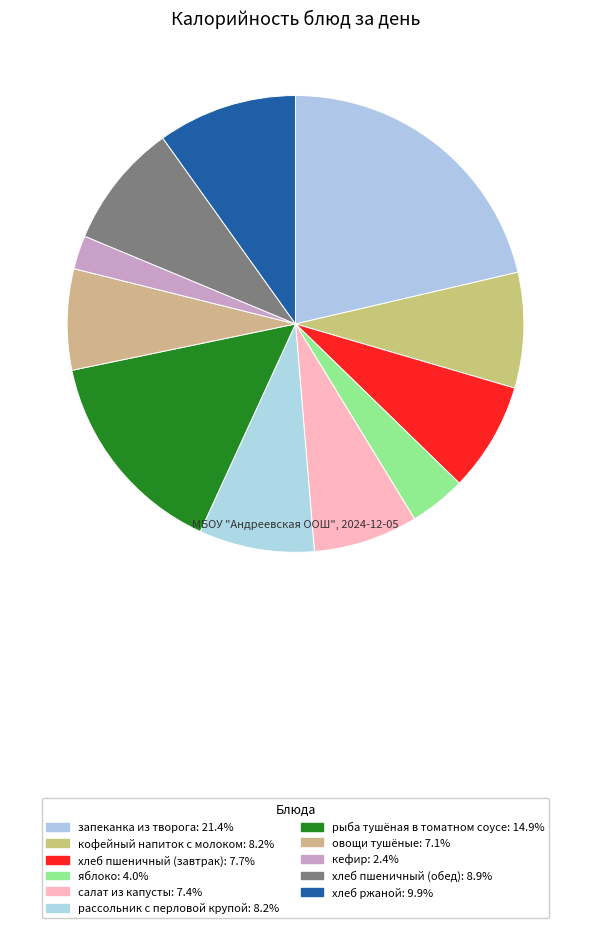

To the nearest percent, what is the difference between the largest and smallest slice percentages?

19%